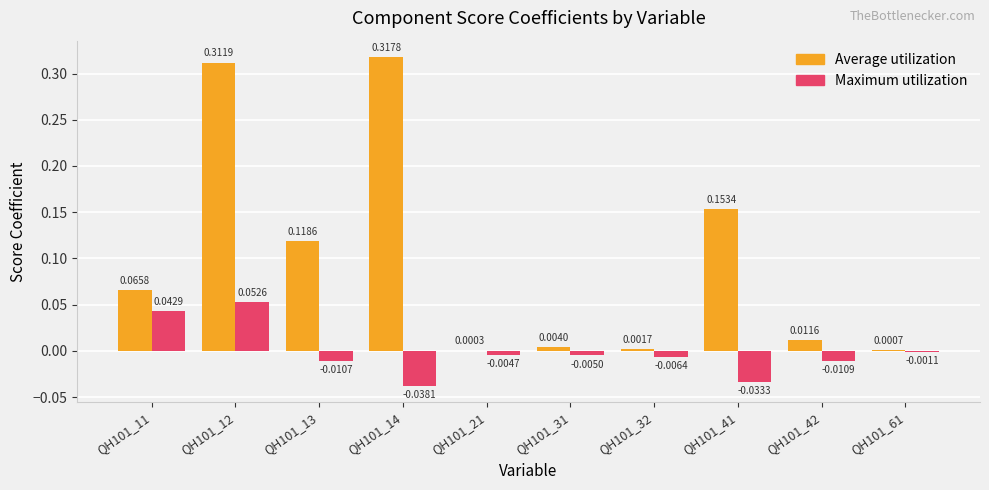

Between QH101_42 and QH101_61, which series saw the biggest shift?

Average utilization